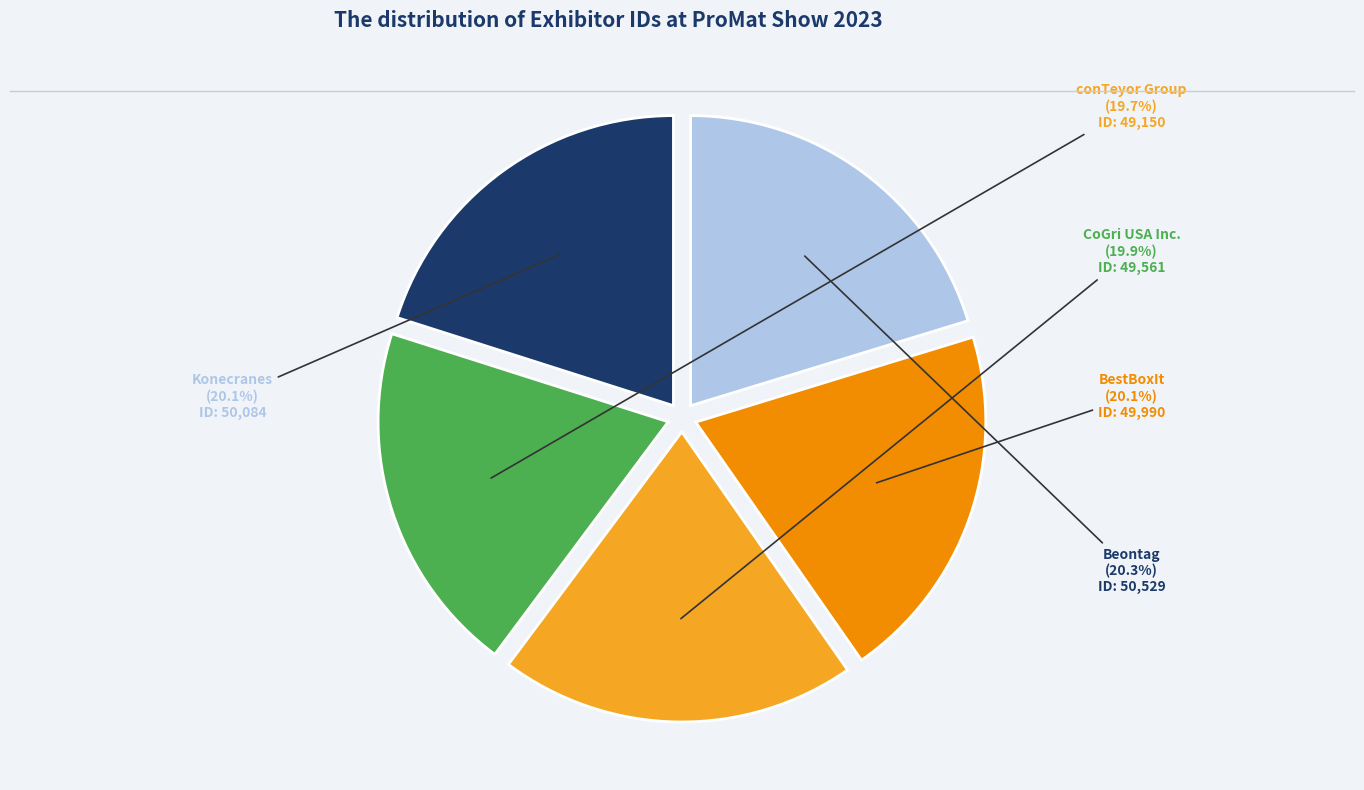

What percentage is NOT represented by CoGri USA Inc.?

80.1%